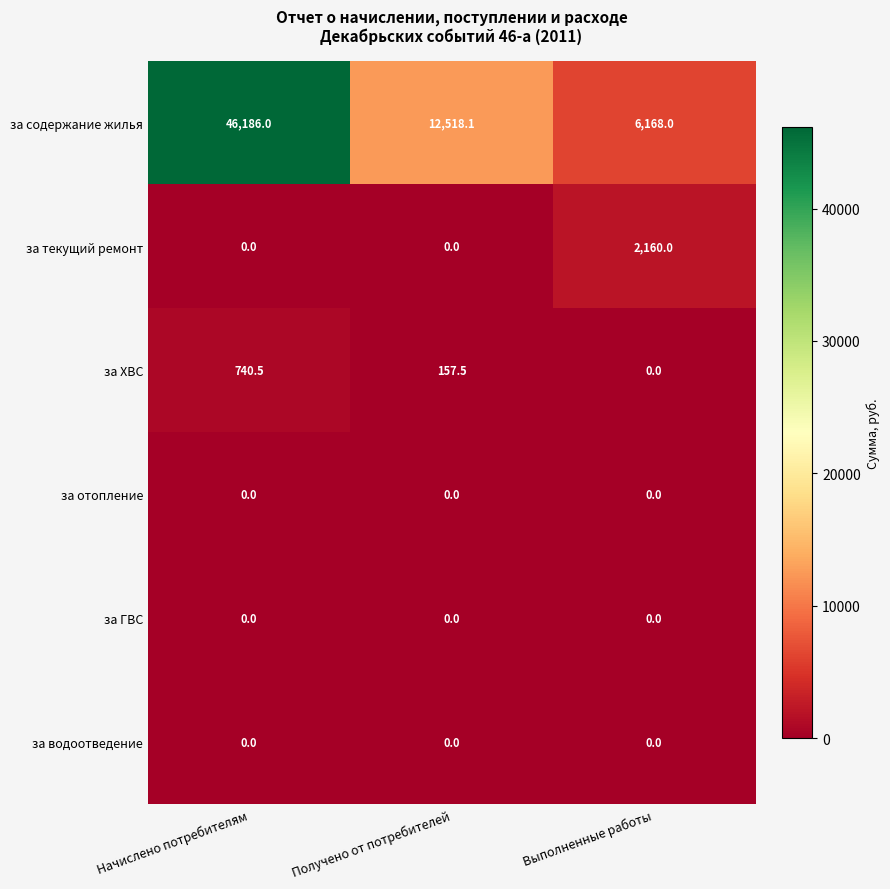

True or false: за ГВС has a value of 0.0 at Начислено потребителям.

True